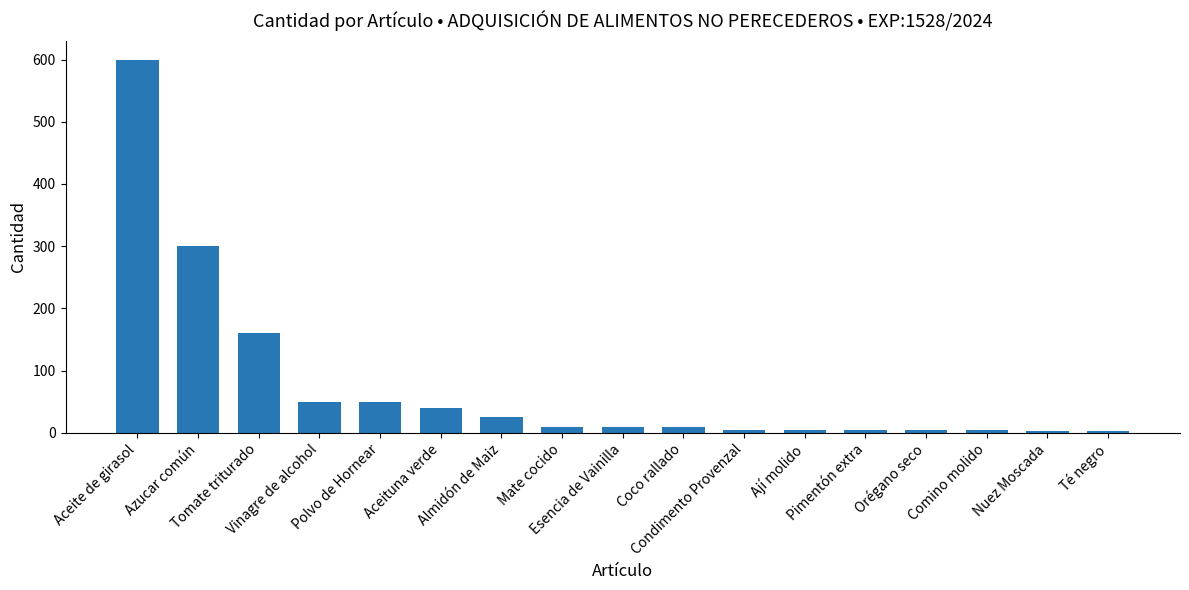

The chart shows a value of 70 at Azucar común. True or false?

False